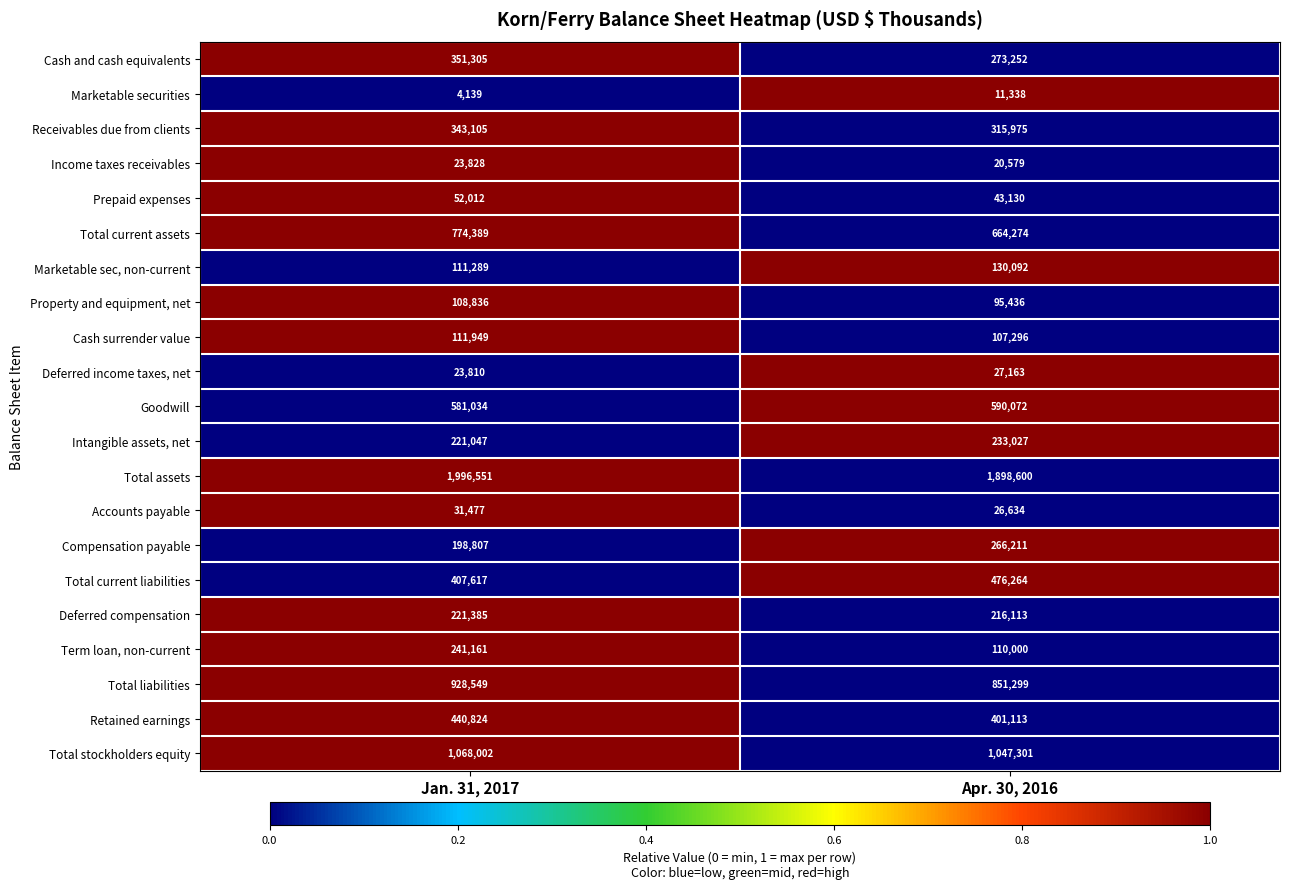

The value of Term loan, non-current at Apr. 30, 2016 is 178819. True or false?

False